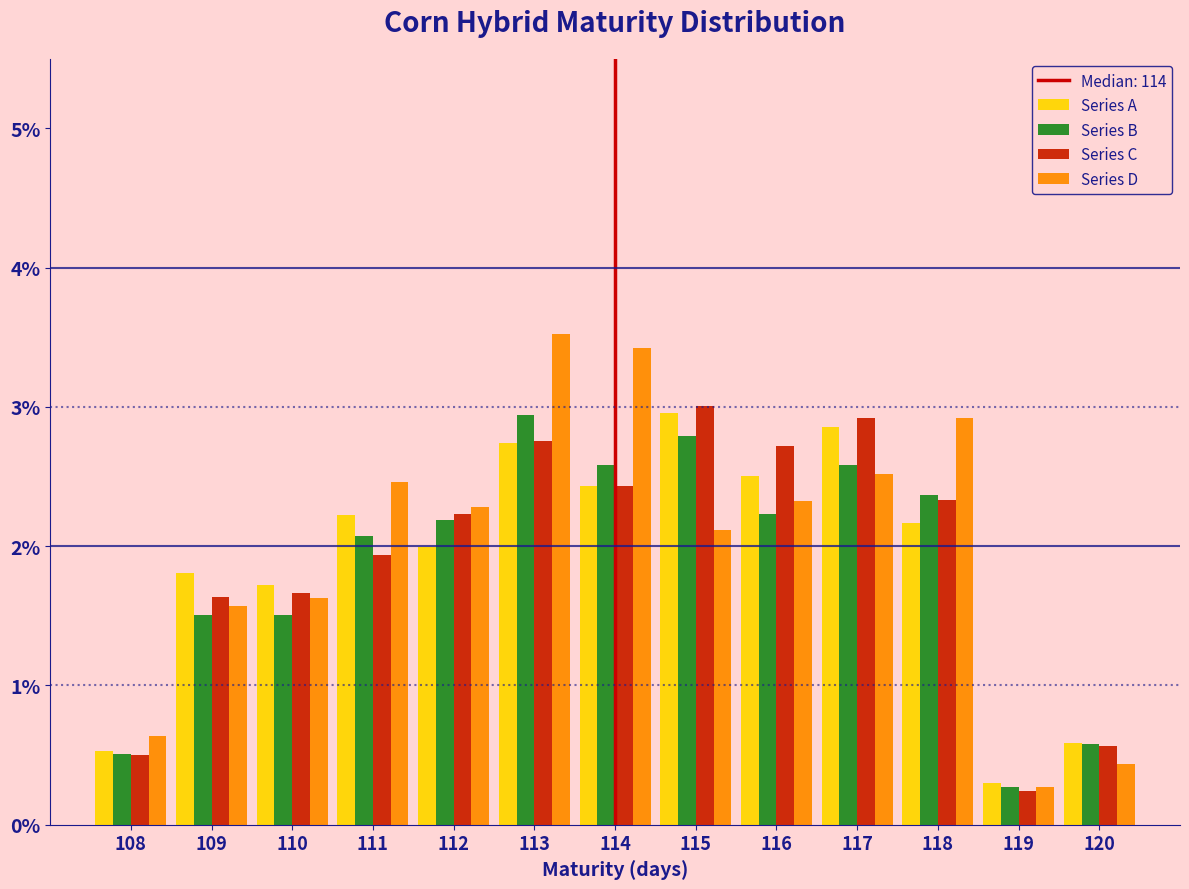

Reading left to right, transcribe this chart: for each range on the x-axis, give the height of each series' bar. The values are not printed on the chart, so give them approximately, as read against the axis.

107.5 to 108.5: Series A=0.5	Series B=0.5	Series C=0.5	Series D=0.6
108.5 to 109.5: Series A=1.8	Series B=1.5	Series C=1.6	Series D=1.6
109.5 to 110.5: Series A=1.7	Series B=1.5	Series C=1.7	Series D=1.6
110.5 to 111.5: Series A=2.2	Series B=2.1	Series C=1.9	Series D=2.5
111.5 to 112.5: Series A=2.0	Series B=2.2	Series C=2.2	Series D=2.3
112.5 to 113.5: Series A=2.7	Series B=2.9	Series C=2.8	Series D=3.5
113.5 to 114.5: Series A=2.4	Series B=2.6	Series C=2.4	Series D=3.4
114.5 to 115.5: Series A=3.0	Series B=2.8	Series C=3.0	Series D=2.1
115.5 to 116.5: Series A=2.5	Series B=2.2	Series C=2.7	Series D=2.3
116.5 to 117.5: Series A=2.9	Series B=2.6	Series C=2.9	Series D=2.5
117.5 to 118.5: Series A=2.2	Series B=2.4	Series C=2.3	Series D=2.9
118.5 to 119.5: Series A=0.3	Series B=0.3	Series C=0.2	Series D=0.3
119.5 to 120.5: Series A=0.6	Series B=0.6	Series C=0.6	Series D=0.4